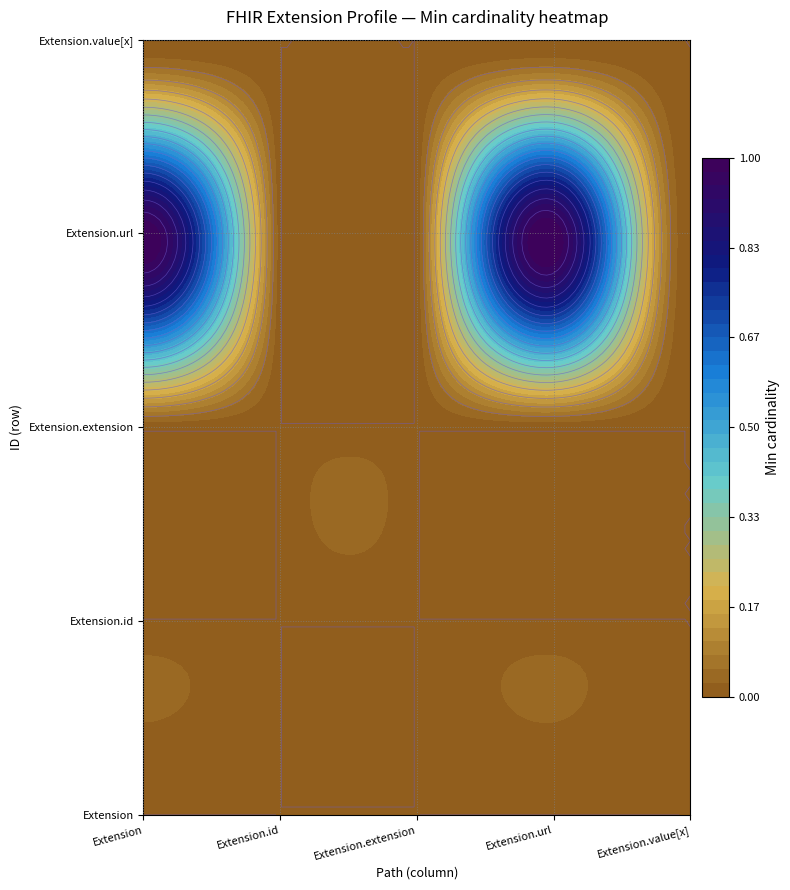

Is the value of Extension.url at Extension.url greater than the value of Extension.value[x] at Extension?

Yes